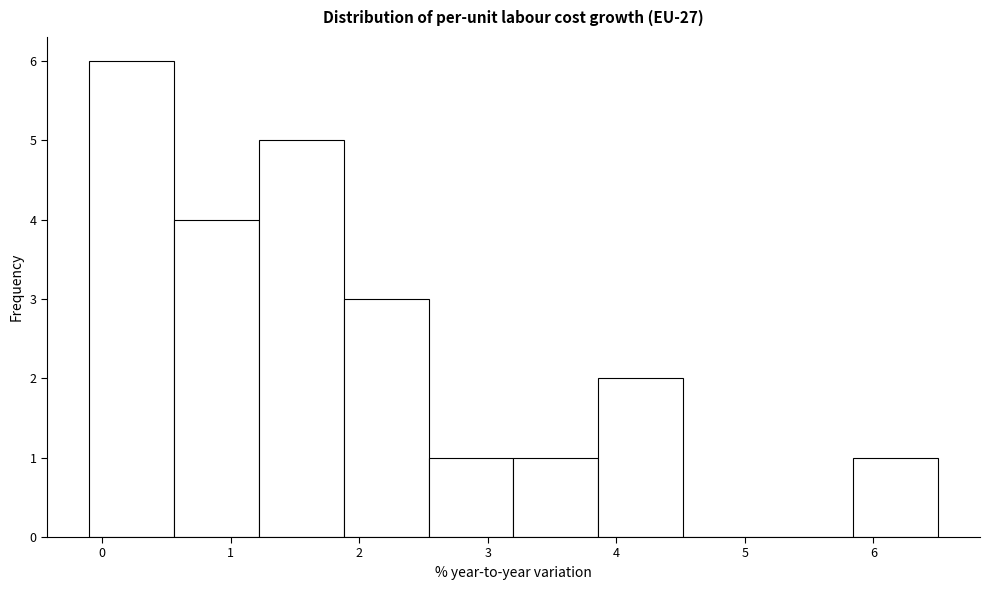

How tall is the bar that spans 1.88 to 2.54 on the x-axis? Neither the bar edges nor the heights are printed on the chart, so give them approximately, as read against the axes.

3